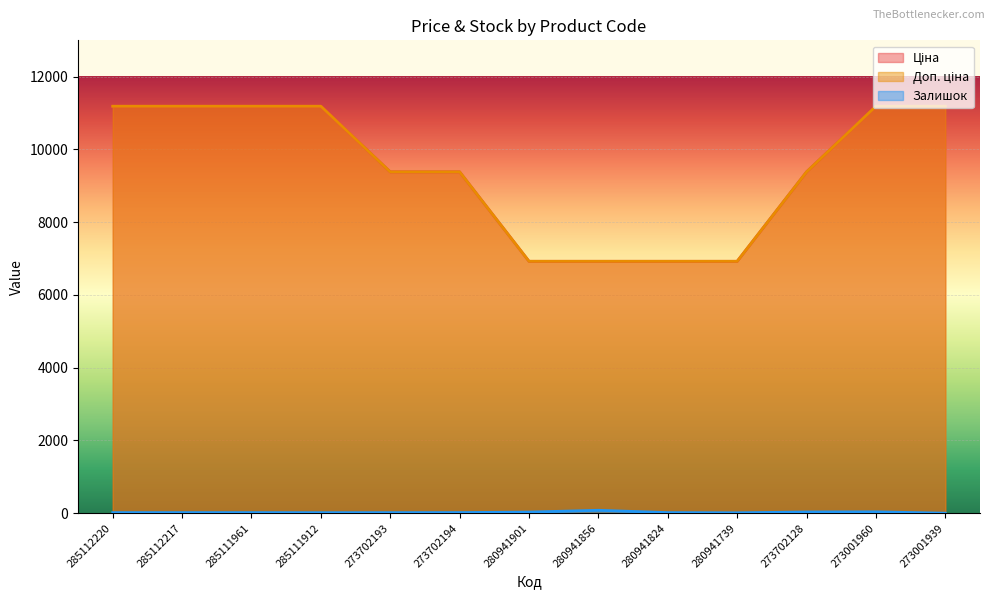

What are all the series names shown in the legend?

Ціна, Доп. ціна, Залишок